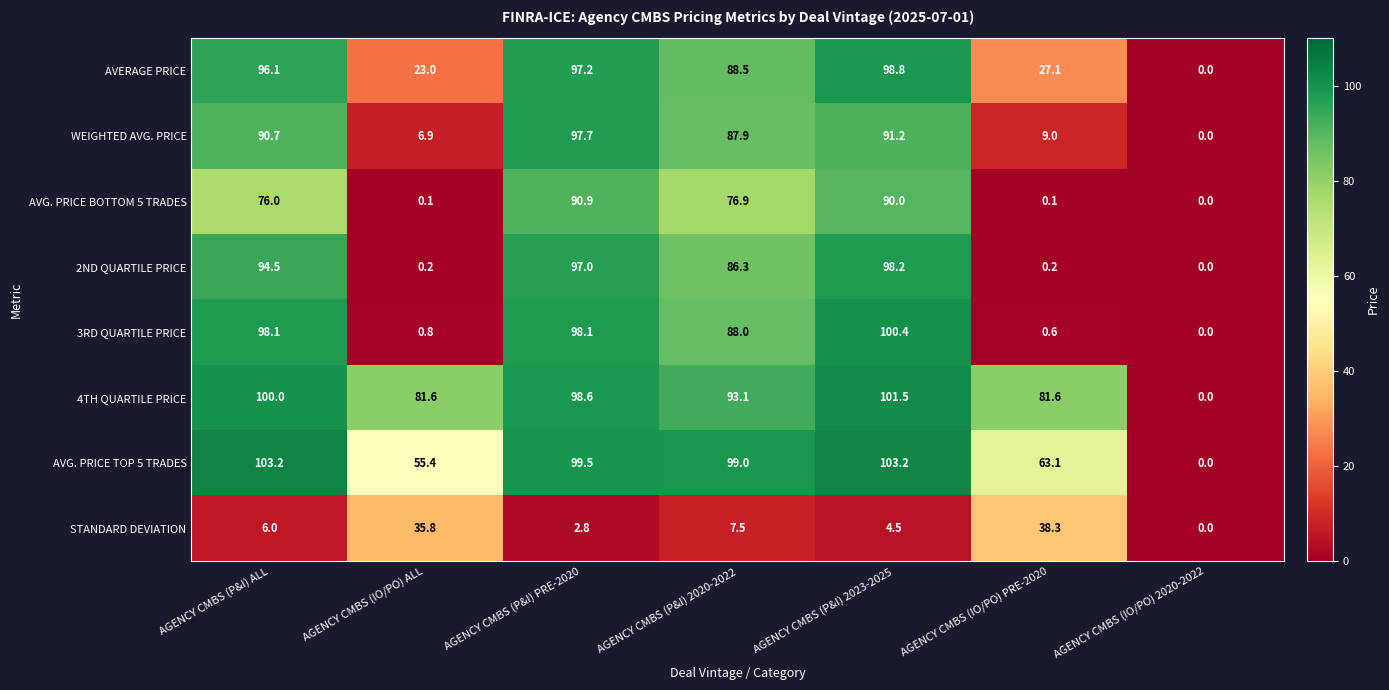

What is the total value across all series at AGENCY CMBS (P&I) 2020-2022?

627.2